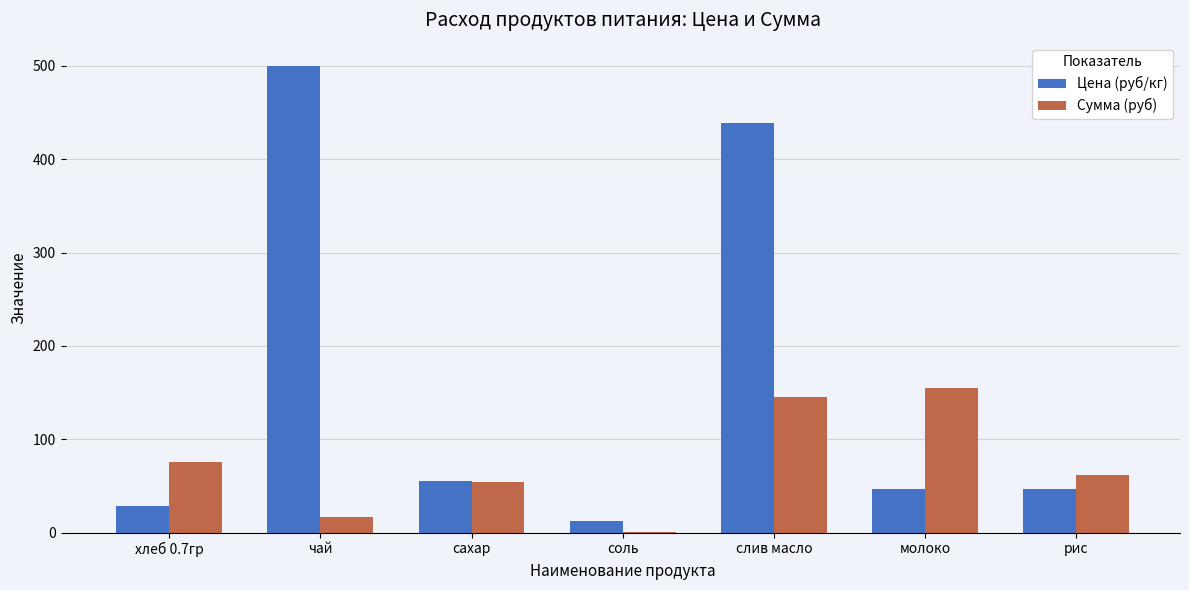

What is the average value of the Цена (руб/кг) series?

161.2